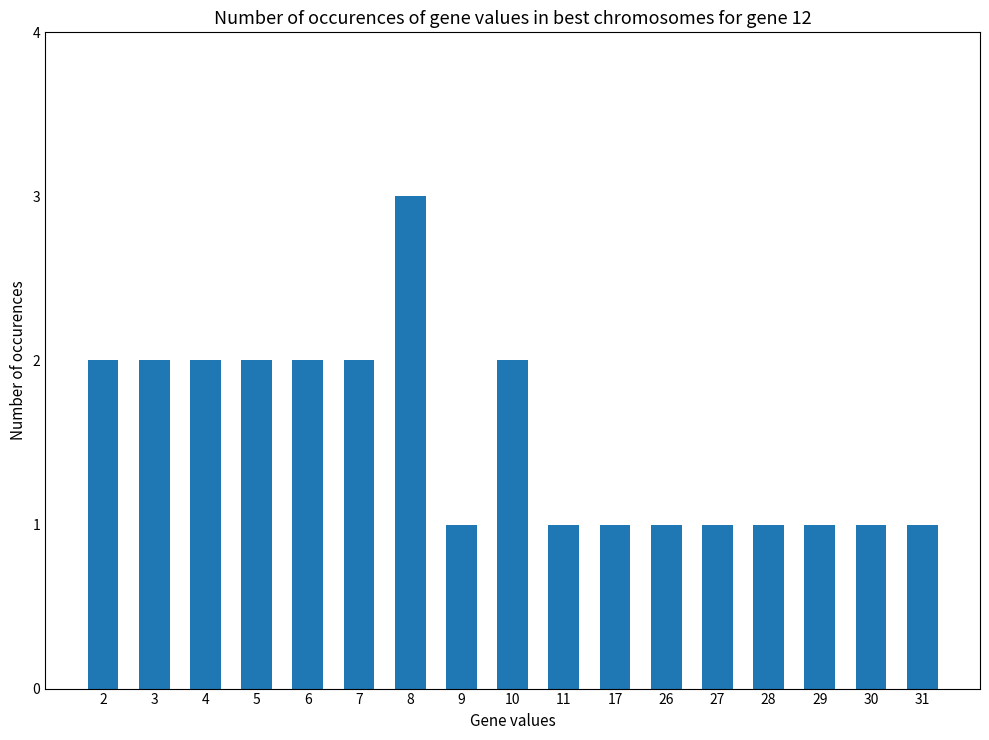

Which category has the highest value across all series?

8